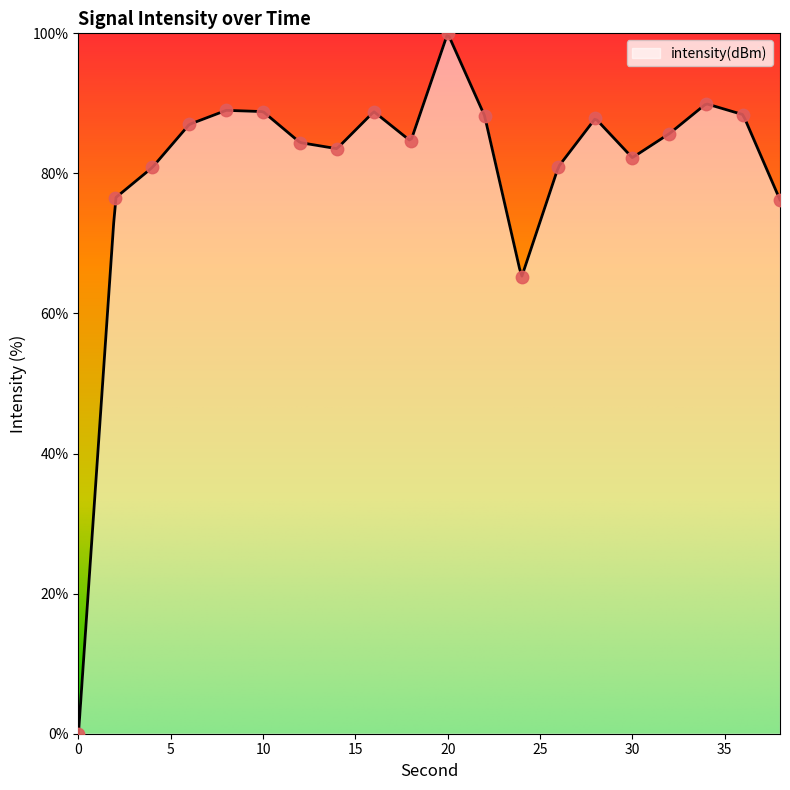

Approximately how many times larger is the value at 18 compared to 12?

1.0